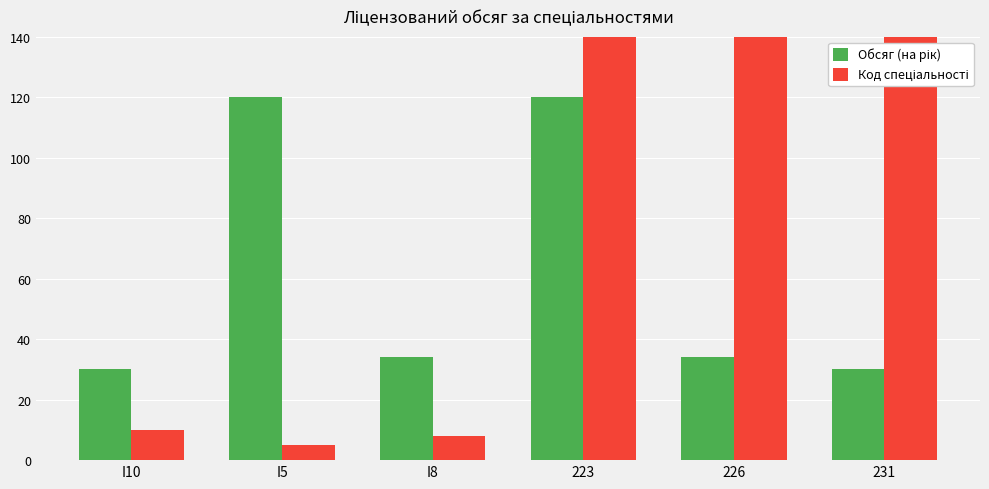

Which has a higher value, 226 or 231?

226